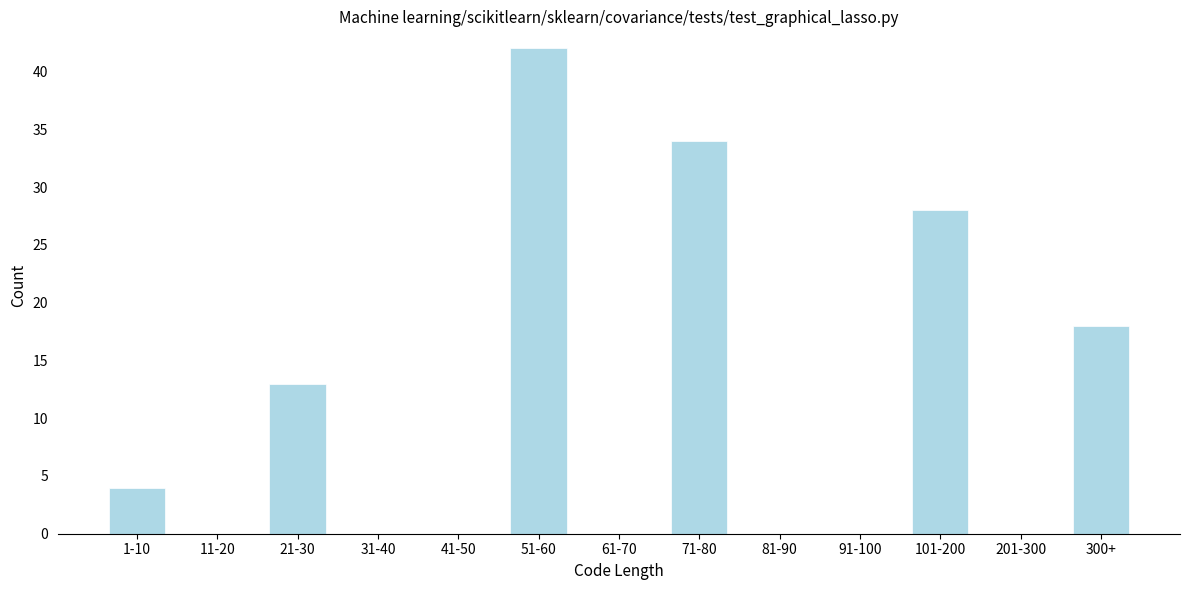

Reading left to right, what are all the values shown in this chart?

1-10=4	11-20=0	21-30=13	31-40=0	41-50=0	51-60=42	61-70=0	71-80=34	81-90=0	91-100=0	101-200=28	201-300=0	300+=18